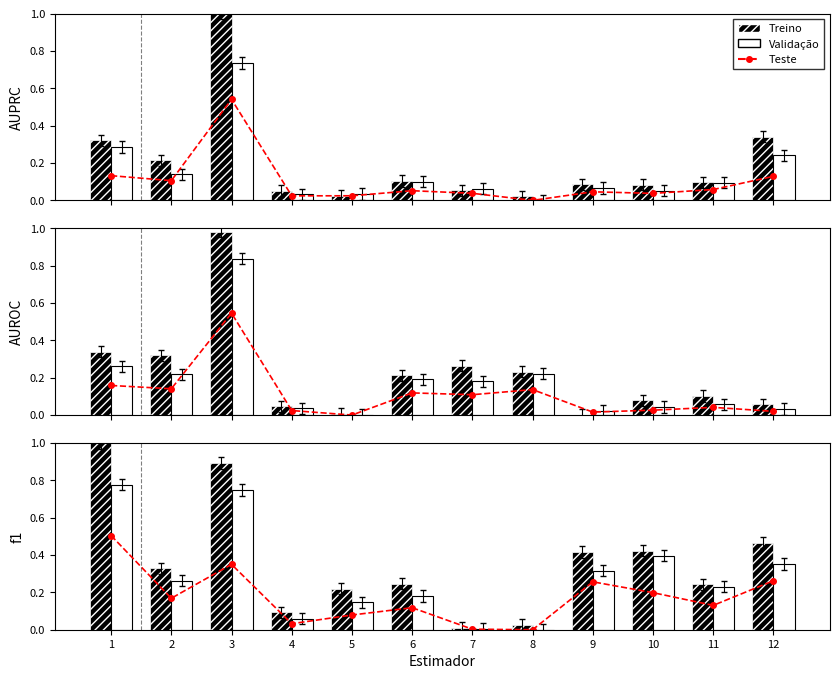

What is the maximum value for Validação?

0.8